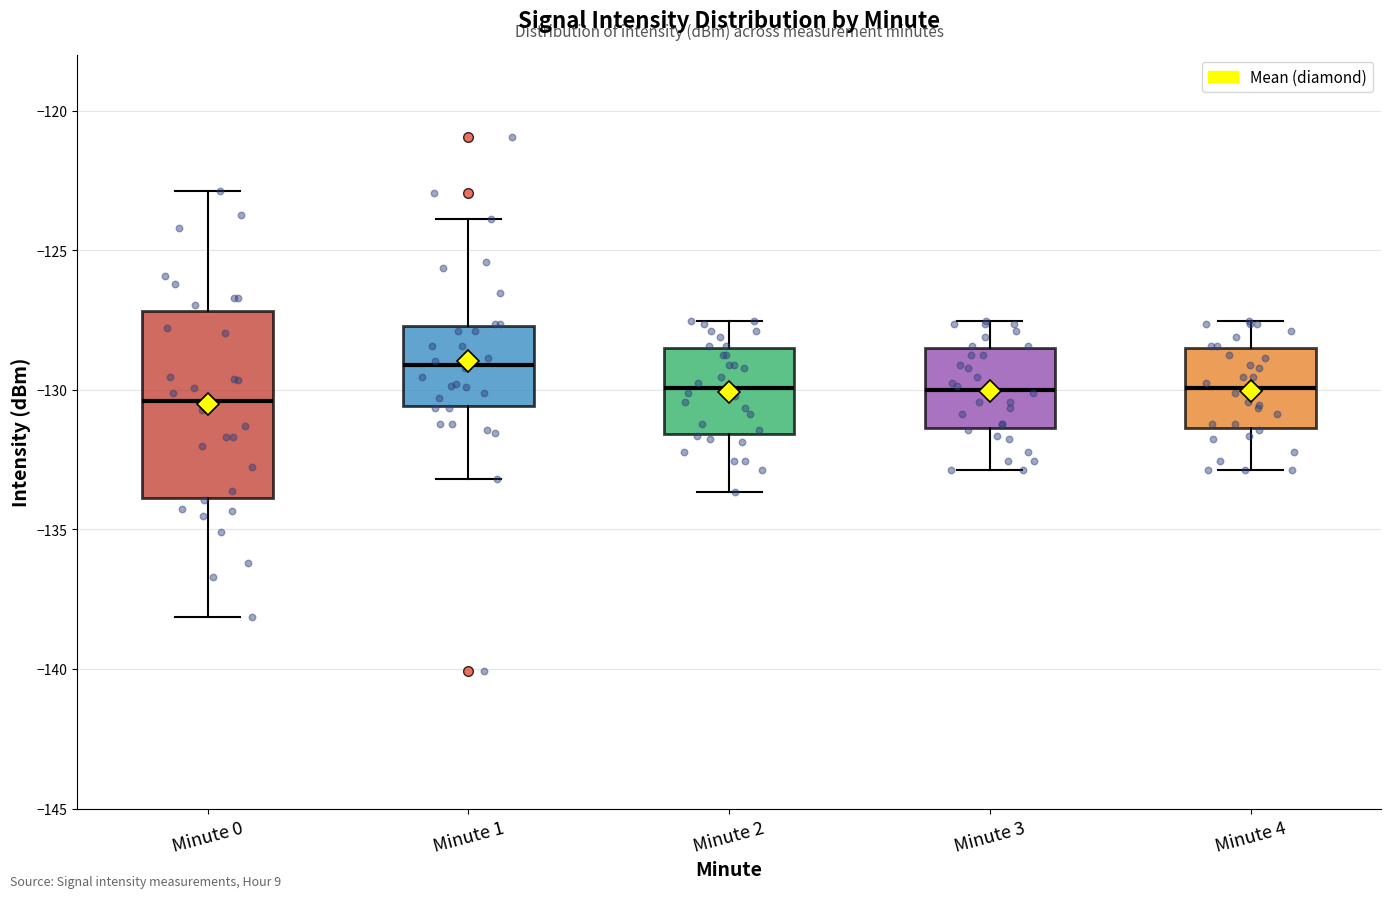

Reading left to right, read every box against the y-axis: the position of its median line, the range the box covers, and the ends of its whiskers. The values are not printed on the chart, so give them approximately, as read against the axis.

Minute 0: median -130.5, box -134.0 to -127.0, whiskers -138.0 to -123.0
Minute 1: median -129.0, box -130.5 to -127.5, whiskers -133.0 to -124.0
Minute 2: median -130.0, box -131.5 to -128.5, whiskers -133.5 to -127.5
Minute 3: median -130.0, box -131.5 to -128.5, whiskers -133.0 to -127.5
Minute 4: median -130.0, box -131.5 to -128.5, whiskers -133.0 to -127.5